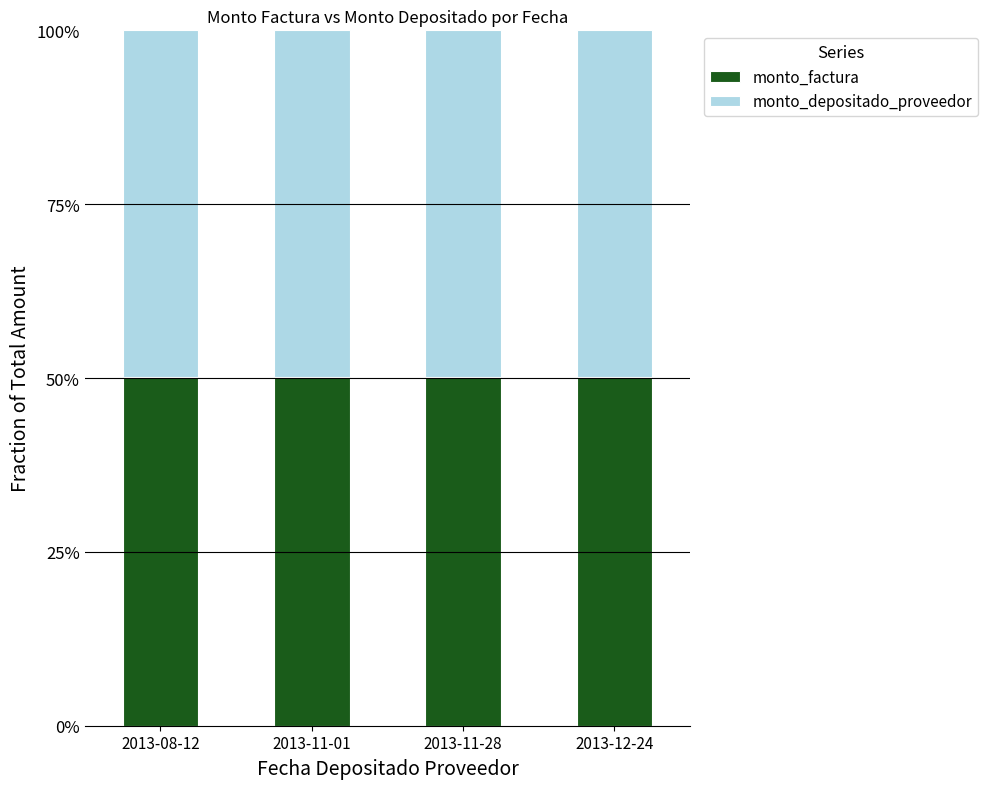

What is the total value across all series at 2013-11-01?

100.0